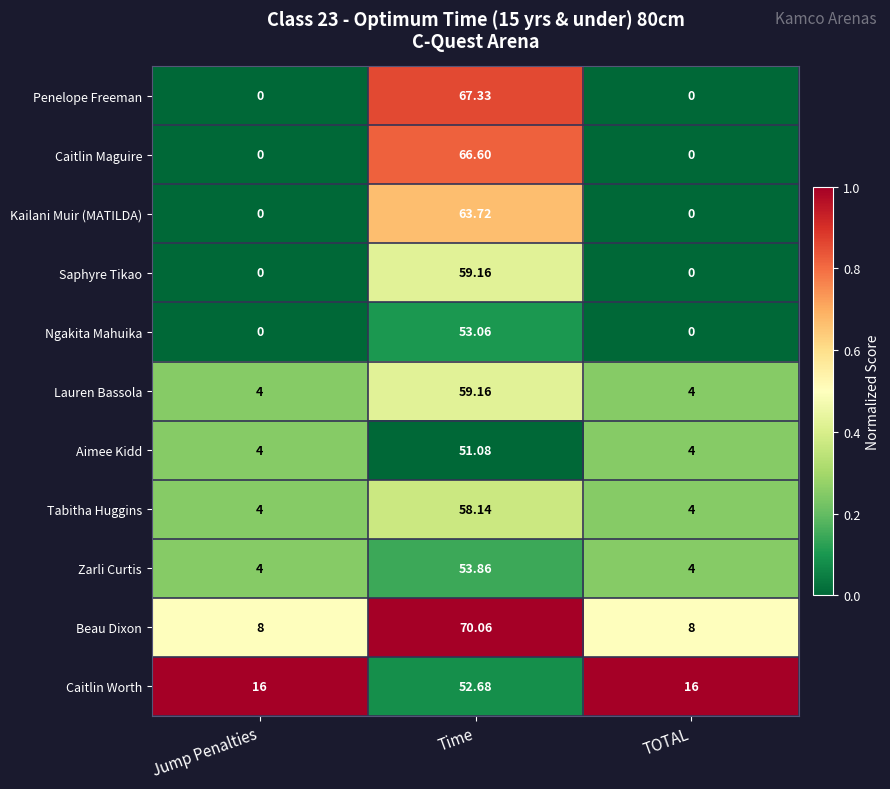

Which series has the largest total across all categories?

Beau Dixon